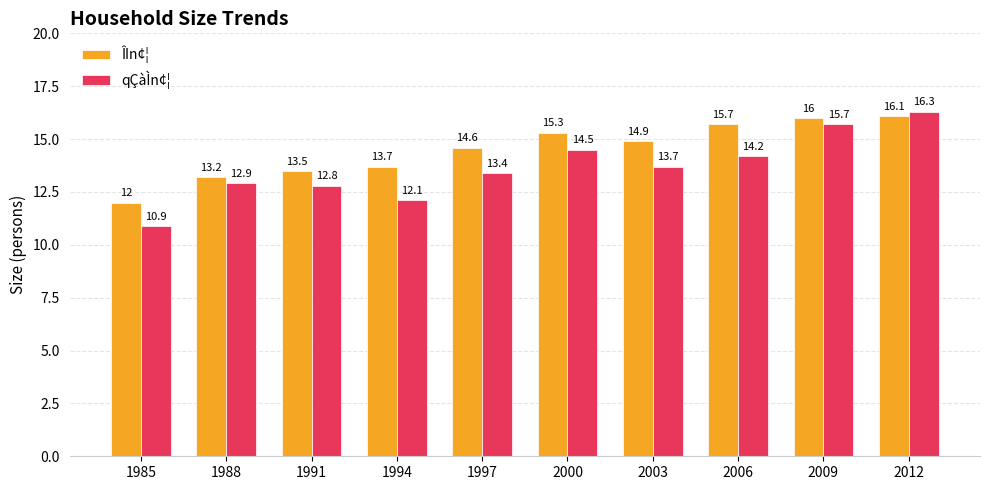

Reading left to right, list all the values displayed in this chart.

ÎIn¢¦: 1985=12.0	1988=13.2	1991=13.5	1994=13.7	1997=14.6	2000=15.3	2003=14.9	2006=15.7	2009=16.0	2012=16.1
qÇàÌn¢¦: 1985=10.9	1988=12.9	1991=12.8	1994=12.1	1997=13.4	2000=14.5	2003=13.7	2006=14.2	2009=15.7	2012=16.3